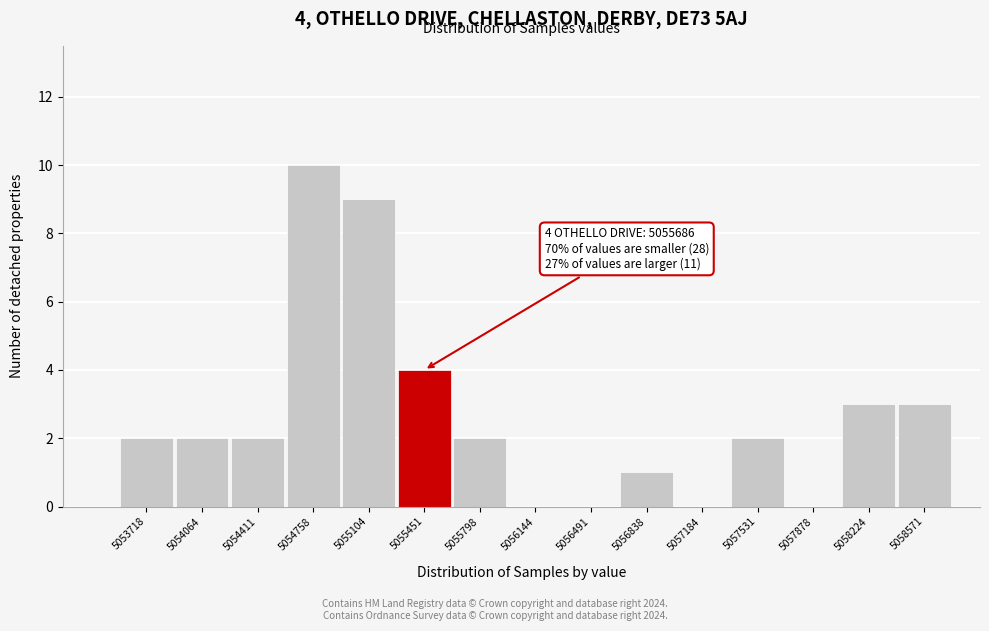

Reading right to left, what are all the values shown in this chart?

5058571=3	5058224=3	5057878=0	5057531=2	5057184=0	5056838=1	5056491=0	5056144=0	5055798=2	5055451=4	5055104=9	5054758=10	5054411=2	5054064=2	5053718=2